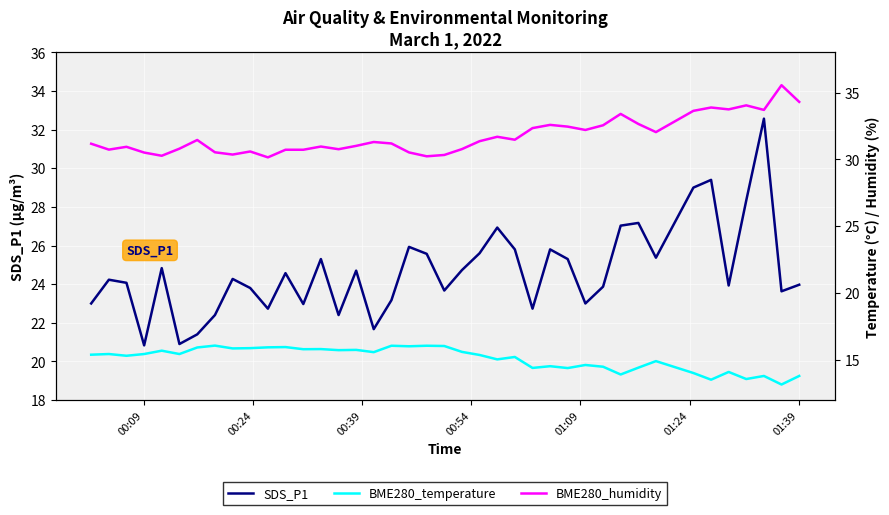

What is the sum of all SDS_P1 values?

986.6